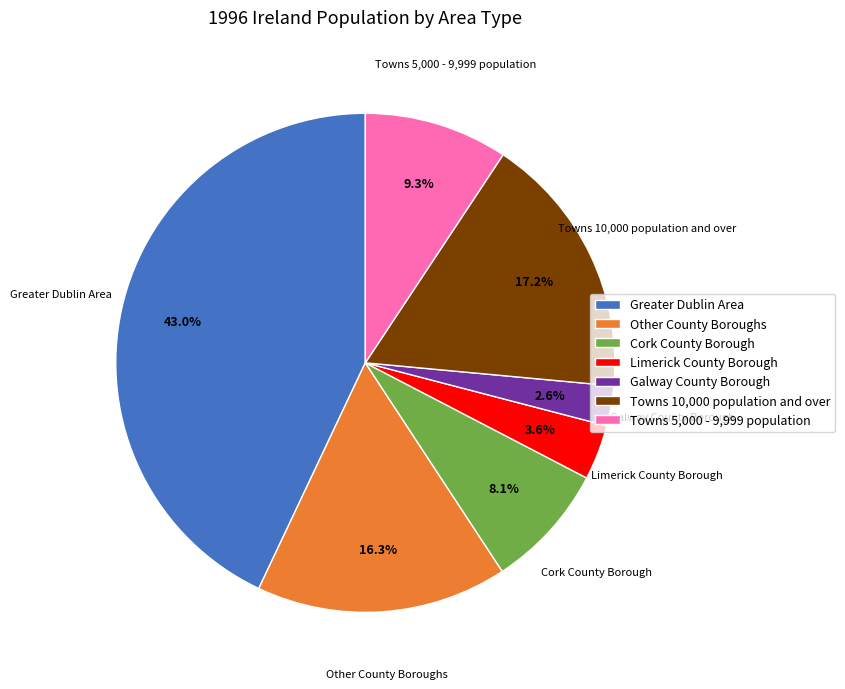

How much of the chart is everything except Greater Dublin Area?

57.0%